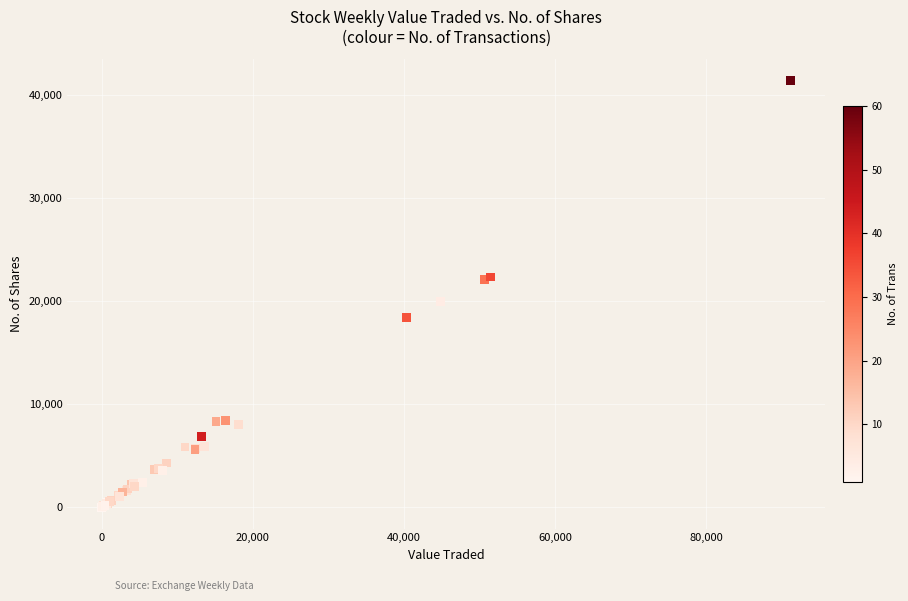

What Y value in the scatter plot is closest to 20711?

19948